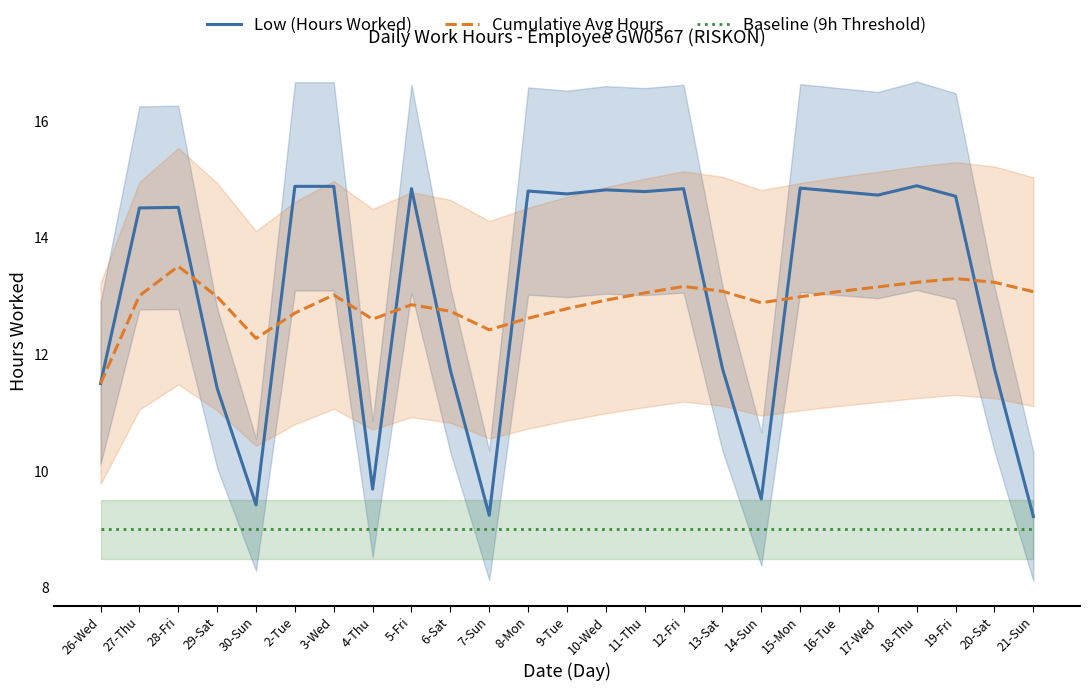

Count the number of categories in the chart.

25